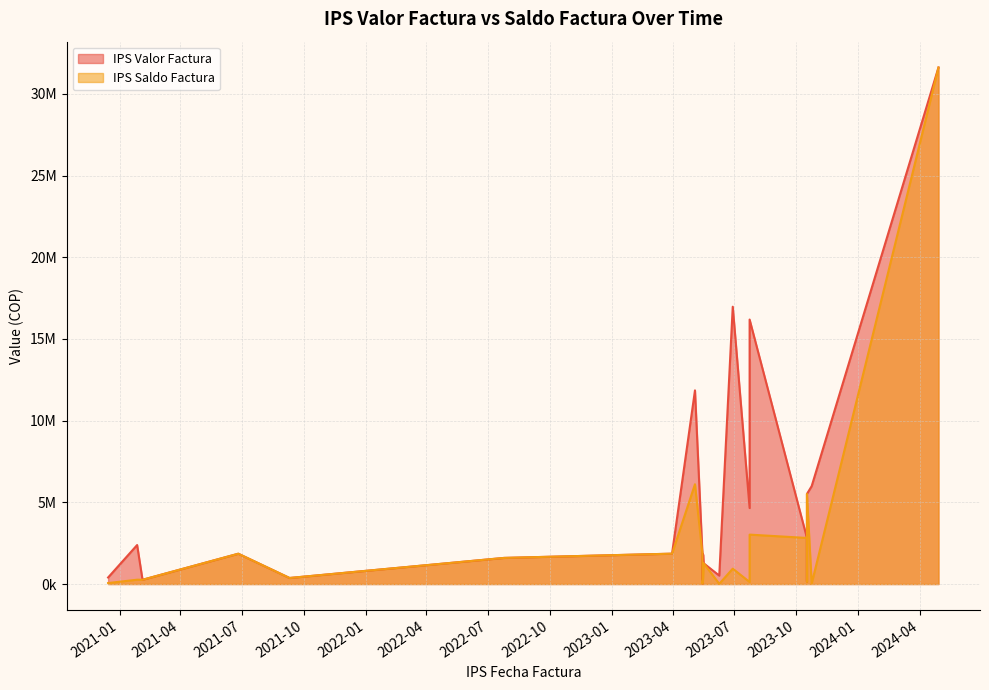

What is the spread (max minus min) of values at 2023-10-24?

5965194